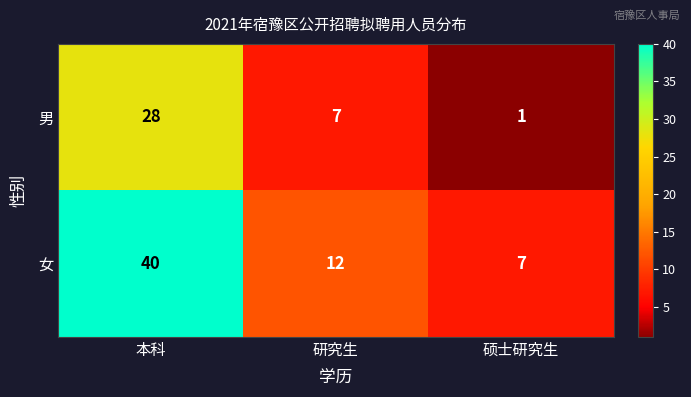

Between 研究生 and 硕士研究生, which series saw the biggest shift?

男